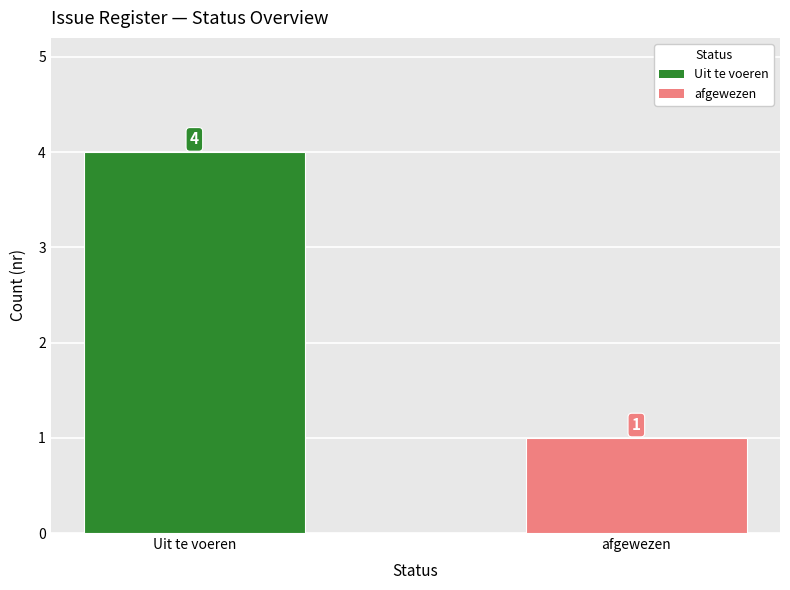

At which category does the chart reach its peak across all series?

Uit te voeren